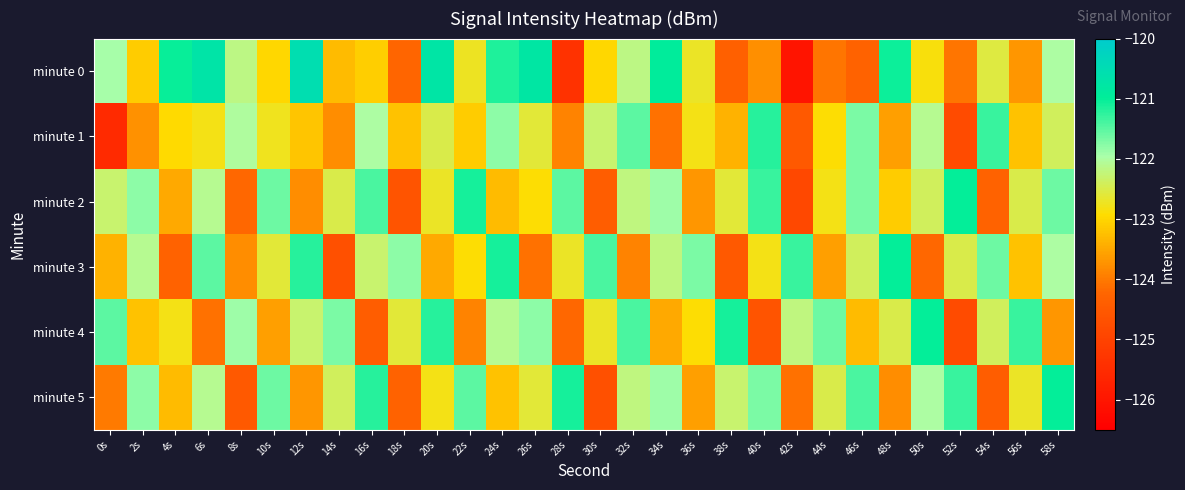

Reading left to right, list all the values displayed in this chart.

minute 0: 0s=-121.9	2s=-123.1	4s=-121.0	6s=-120.7	8s=-122.2	10s=-123.0	12s=-120.5	14s=-123.3	16s=-123.1	18s=-124.2	20s=-120.8	22s=-122.7	24s=-121.2	26s=-120.8	28s=-125.4	30s=-123.0	32s=-122.2	34s=-120.9	36s=-122.7	38s=-124.3	40s=-123.8	42s=-126.0	44s=-124.1	46s=-124.3	48s=-121.0	50s=-122.9	52s=-124.1	54s=-122.6	56s=-123.7	58s=-122.0
minute 1: 0s=-125.5	2s=-123.7	4s=-123.0	6s=-122.8	8s=-122.0	10s=-122.7	12s=-123.2	14s=-123.8	16s=-122.0	18s=-123.2	20s=-122.5	22s=-123.1	24s=-121.8	26s=-122.6	28s=-123.9	30s=-122.3	32s=-121.5	34s=-124.1	36s=-122.8	38s=-123.4	40s=-121.2	42s=-124.5	44s=-122.9	46s=-121.7	48s=-123.6	50s=-122.1	52s=-124.8	54s=-121.3	56s=-123.2	58s=-122.4
minute 2: 0s=-122.3	2s=-121.8	4s=-123.5	6s=-122.1	8s=-124.2	10s=-121.6	12s=-123.8	14s=-122.5	16s=-121.4	18s=-124.6	20s=-122.7	22s=-121.1	24s=-123.3	26s=-122.9	28s=-121.5	30s=-124.4	32s=-122.2	34s=-121.9	36s=-123.7	38s=-122.6	40s=-121.3	42s=-124.9	44s=-122.8	46s=-121.7	48s=-123.1	50s=-122.4	52s=-121.0	54s=-124.3	56s=-122.5	58s=-121.6
minute 3: 0s=-123.4	2s=-122.1	4s=-124.3	6s=-121.5	8s=-123.8	10s=-122.6	12s=-121.2	14s=-124.7	16s=-122.3	18s=-121.8	20s=-123.5	22s=-122.9	24s=-121.1	26s=-124.1	28s=-122.7	30s=-121.4	32s=-123.9	34s=-122.2	36s=-121.7	38s=-124.5	40s=-122.8	42s=-121.3	44s=-123.6	46s=-122.4	48s=-121.0	50s=-124.2	52s=-122.5	54s=-121.6	56s=-123.2	58s=-122.0
minute 4: 0s=-121.5	2s=-123.2	4s=-122.8	6s=-124.1	8s=-121.9	10s=-123.6	12s=-122.3	14s=-121.7	16s=-124.4	18s=-122.6	20s=-121.2	22s=-123.9	24s=-122.1	26s=-121.8	28s=-124.2	30s=-122.7	32s=-121.4	34s=-123.5	36s=-122.9	38s=-121.1	40s=-124.6	42s=-122.2	44s=-121.6	46s=-123.3	48s=-122.5	50s=-121.0	52s=-124.8	54s=-122.4	56s=-121.3	58s=-123.7
minute 5: 0s=-124.0	2s=-121.8	4s=-123.3	6s=-122.1	8s=-124.5	10s=-121.6	12s=-123.7	14s=-122.4	16s=-121.2	18s=-124.3	20s=-122.8	22s=-121.5	24s=-123.2	26s=-122.6	28s=-121.1	30s=-124.7	32s=-122.2	34s=-121.9	36s=-123.6	38s=-122.3	40s=-121.7	42s=-124.1	44s=-122.5	46s=-121.4	48s=-123.8	50s=-122.0	52s=-121.3	54s=-124.4	56s=-122.7	58s=-121.0